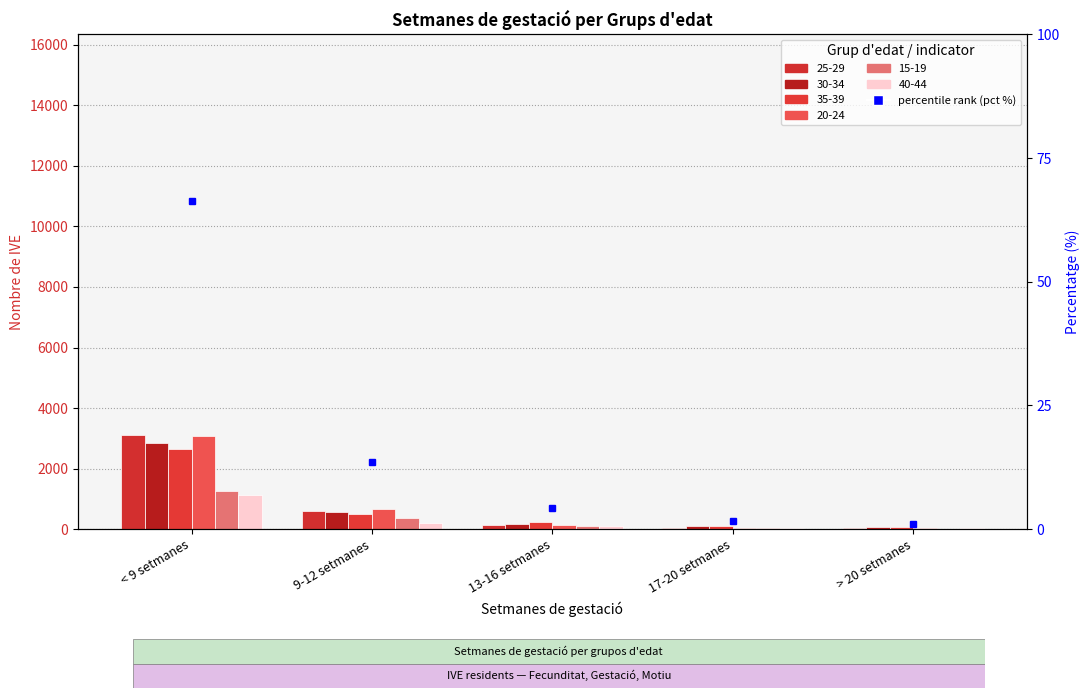

Rank the categories by 40-44 value from lowest to highest.

> 20 setmanes, 17-20 setmanes, 13-16 setmanes, 9-12 setmanes, < 9 setmanes